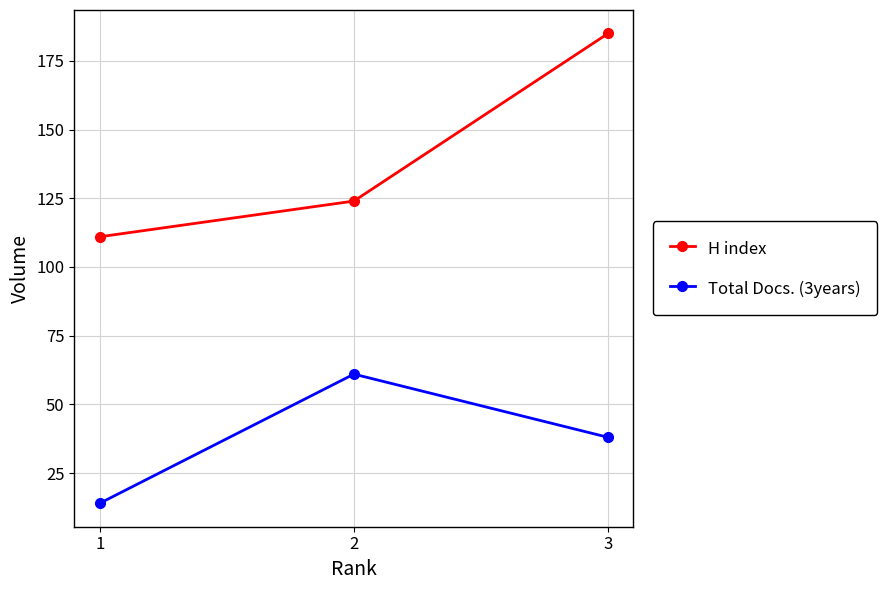

How many lines are shown in the chart?

2